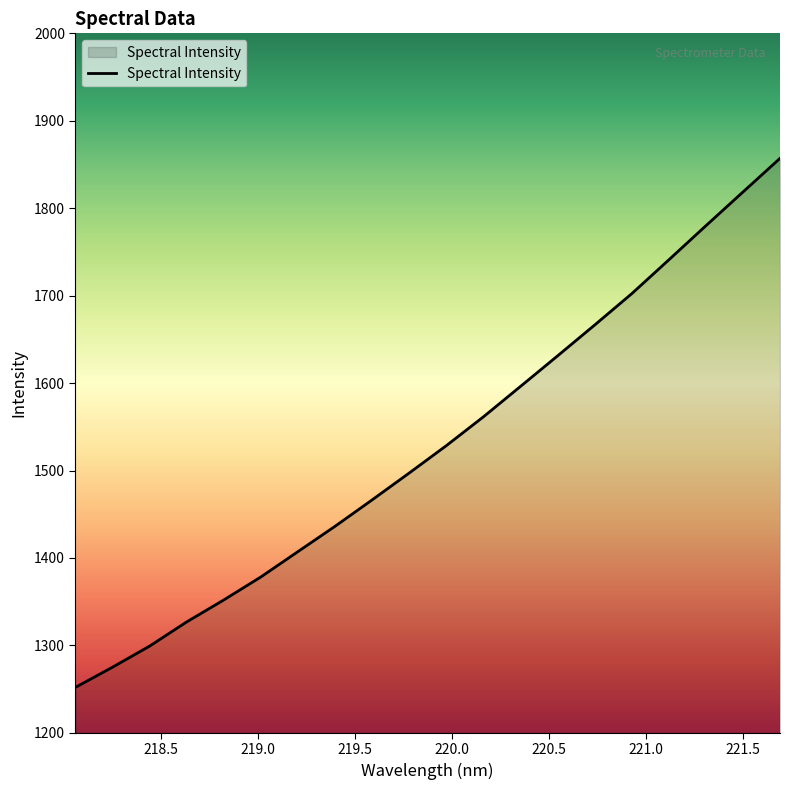

What is the greatest value displayed?

1857.0